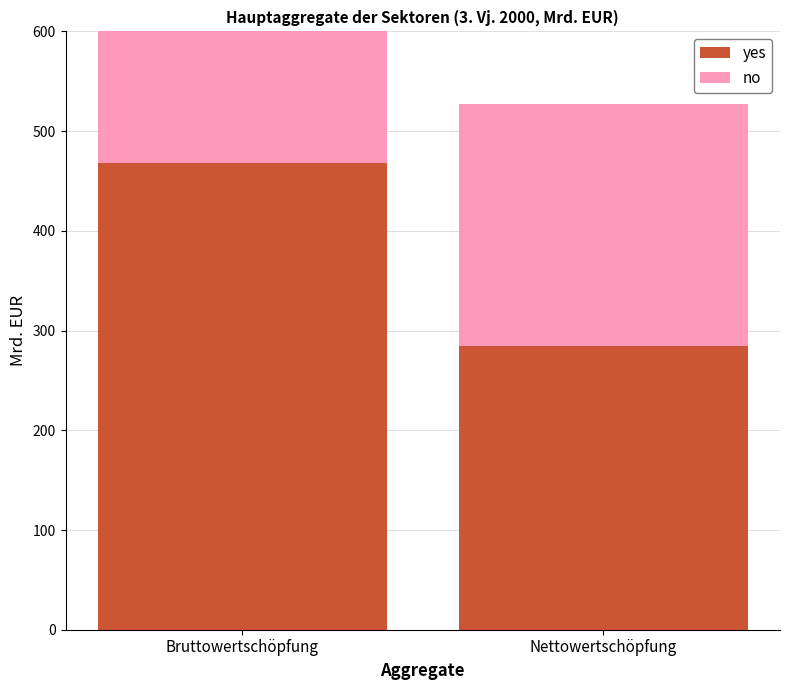

What position from the right is Nettowertschöpfung?

1